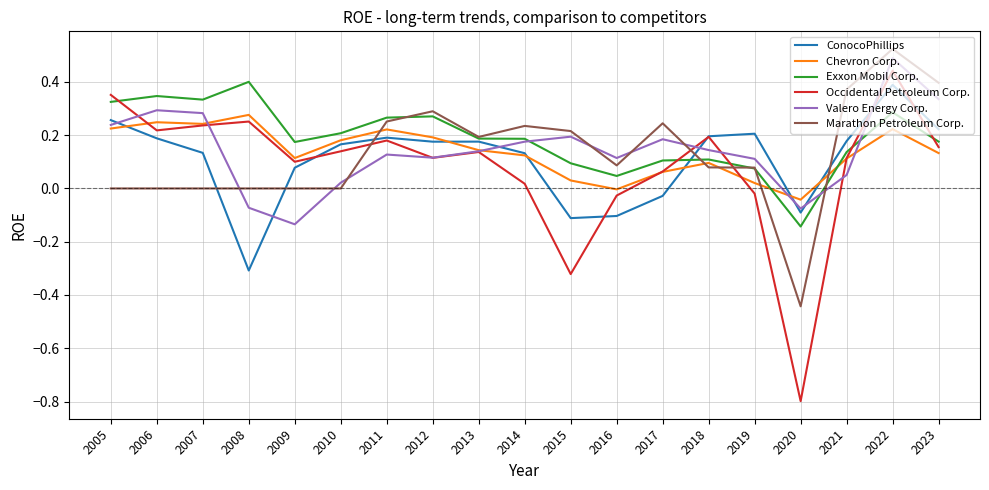

Is the value of Occidental Petroleum Corp. at 2015 greater than the value of Exxon Mobil Corp. at 2013?

No